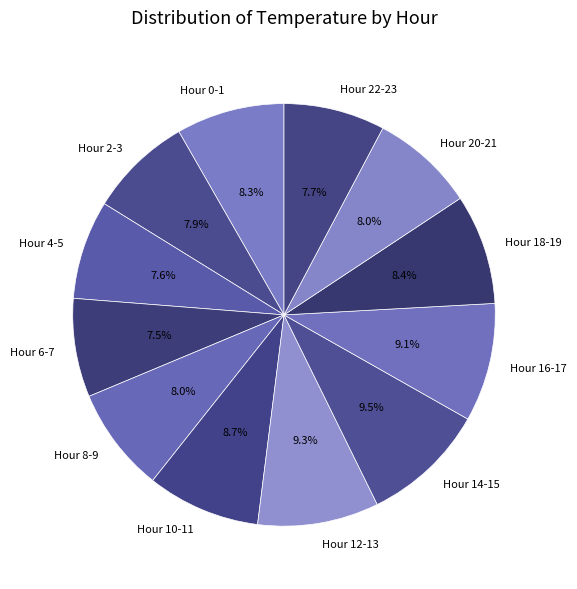

What is the ratio of the value at Hour 22-23 to the value at Hour 10-11?

0.9